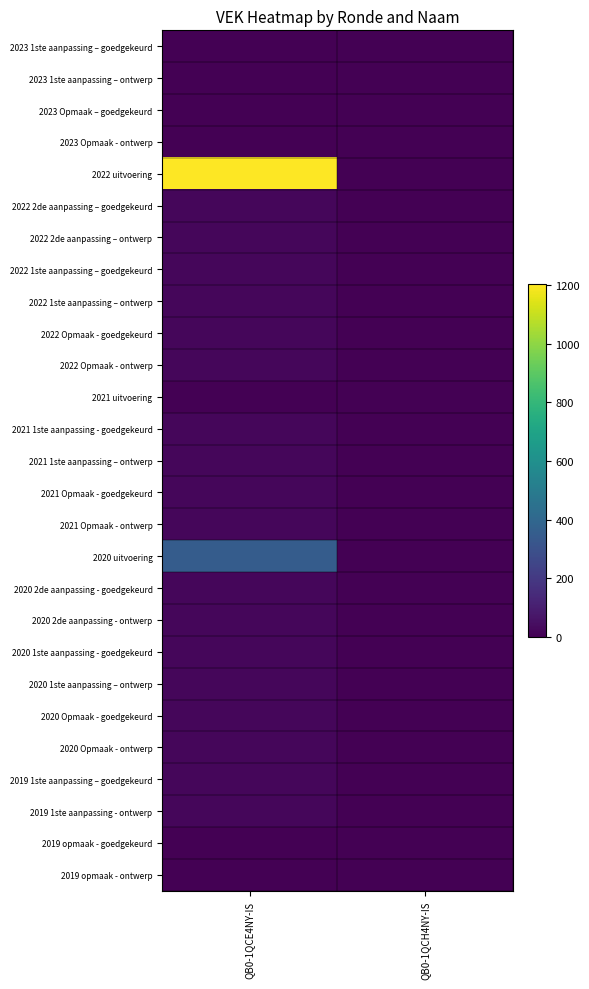

How many series are shown in this chart?

27